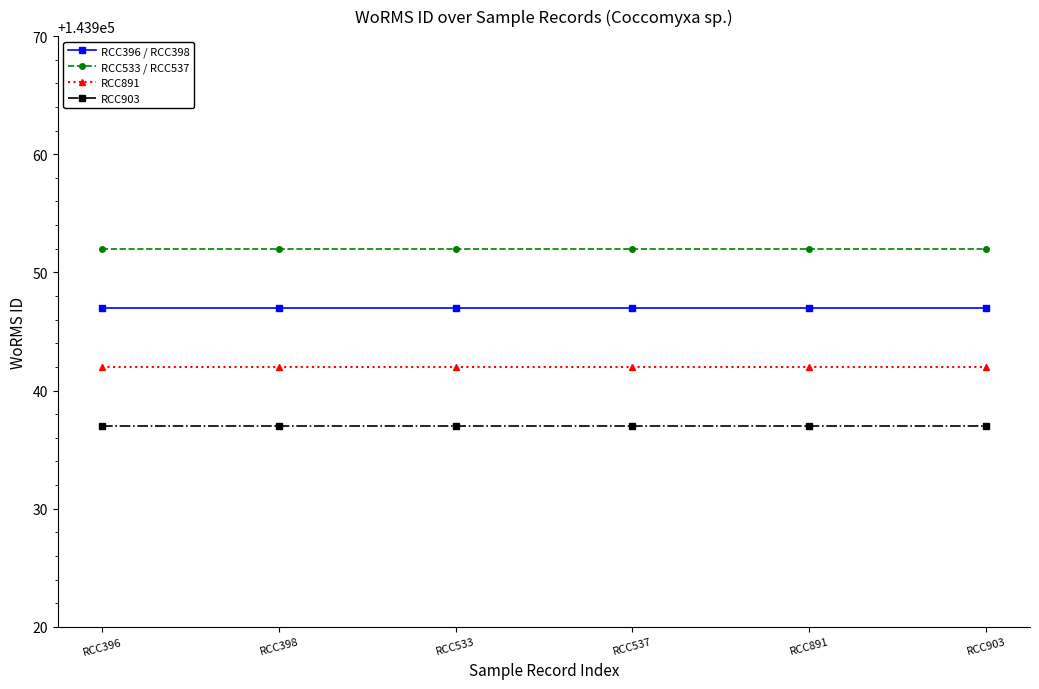

What is the spread (max minus min) of values at RCC903?

15